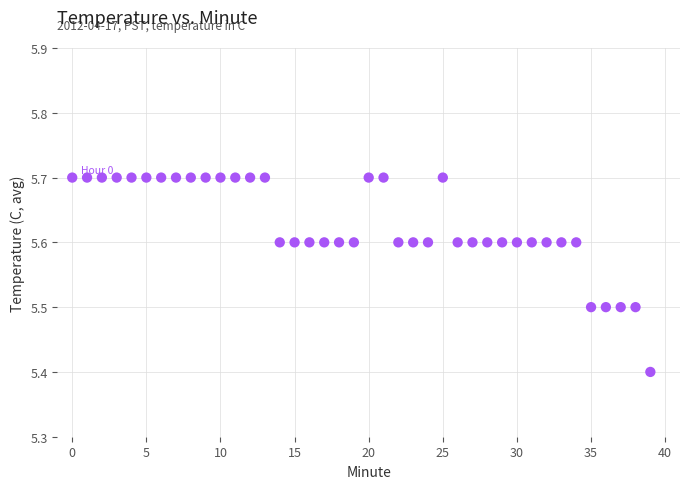

What Y value in the scatter plot is closest to 5?

5.4